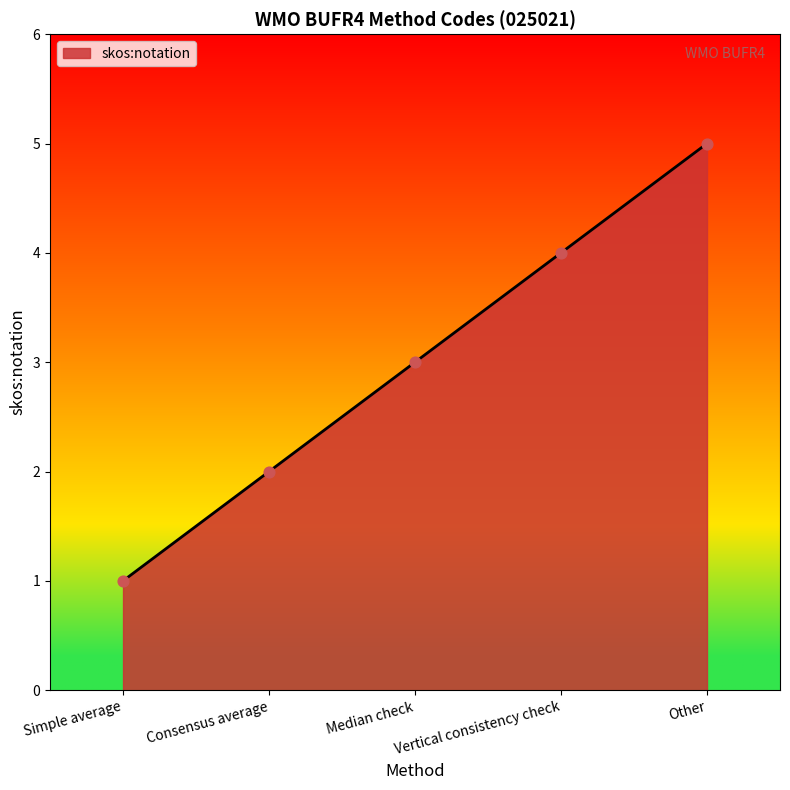

What is the ratio of the value at Vertical consistency check to the value at Simple average?

4.0